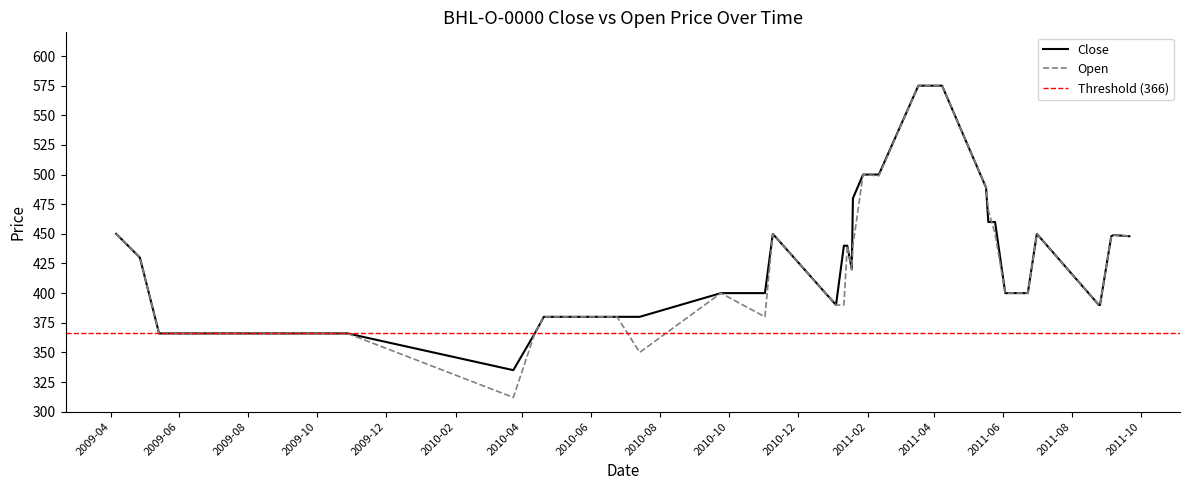

What is the difference between the Open values at 2011-06-21 and 2009-04-06?

50